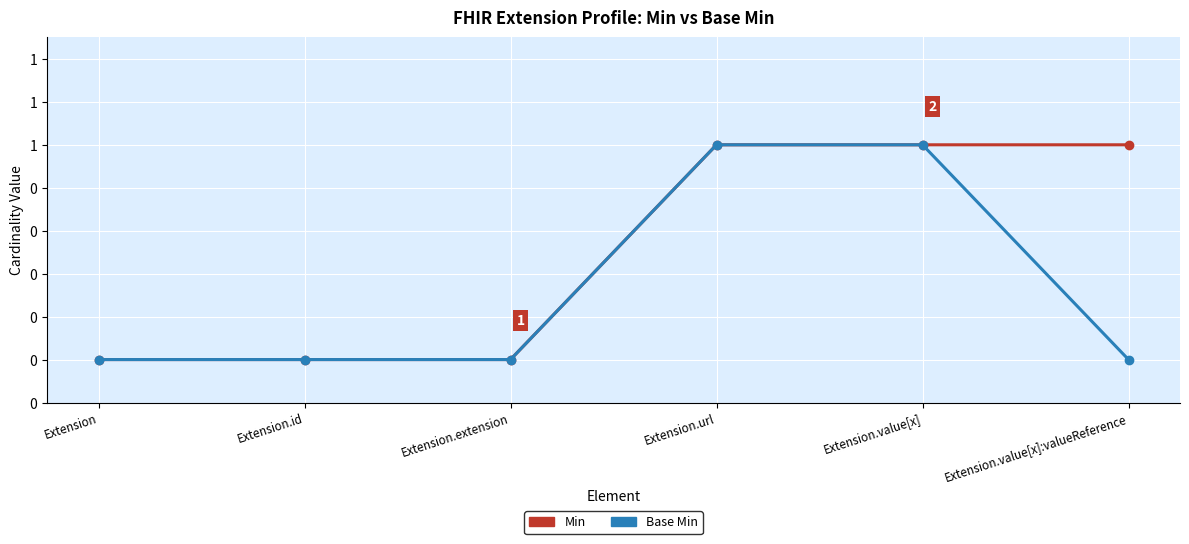

How many Min values are between 0 and 1?

6